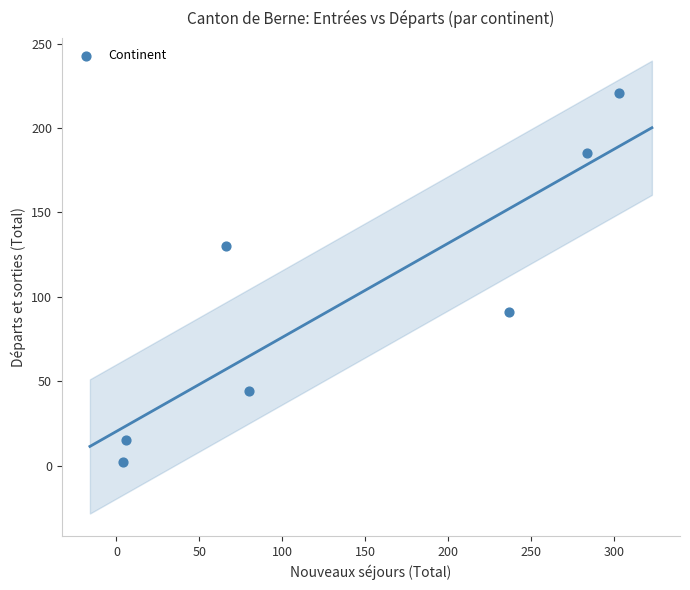

What is the average X value?

140